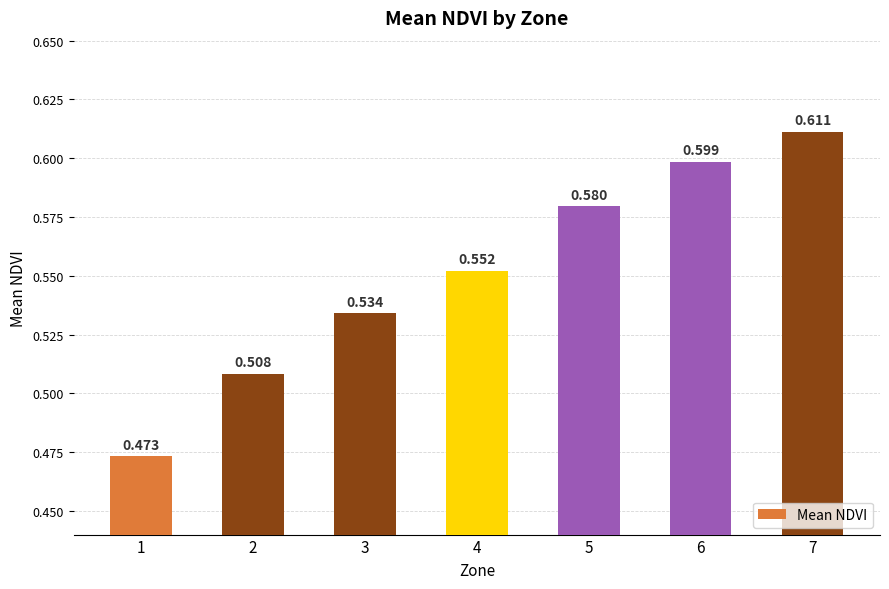

Rank the categories by value from lowest to highest.

1, 2, 3, 4, 5, 6, 7